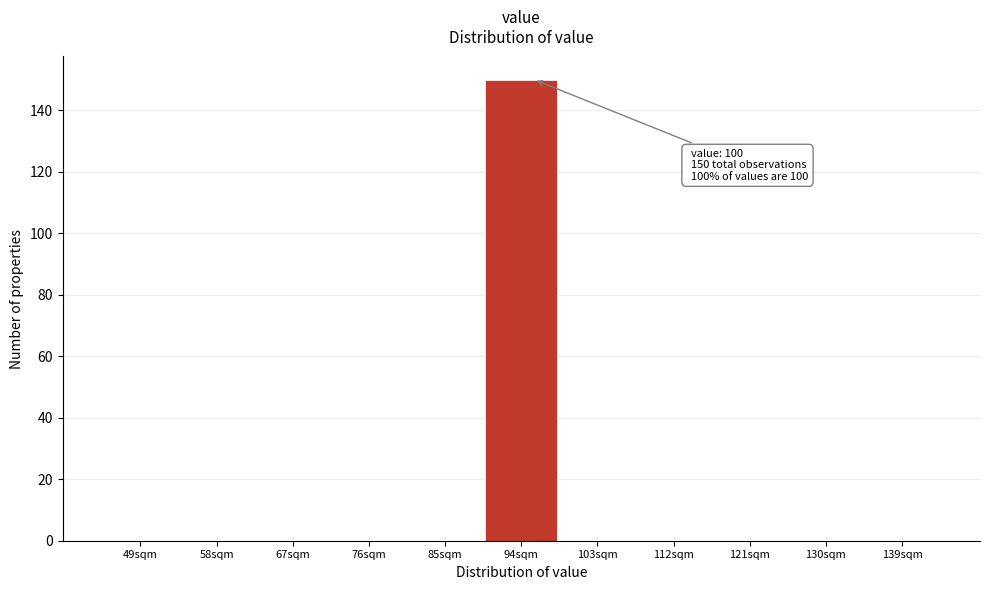

Reading left to right, what are all the values shown in this chart?

49sqm=0	58sqm=0	67sqm=0	76sqm=0	85sqm=0	94sqm=150	103sqm=0	112sqm=0	121sqm=0	130sqm=0	139sqm=0